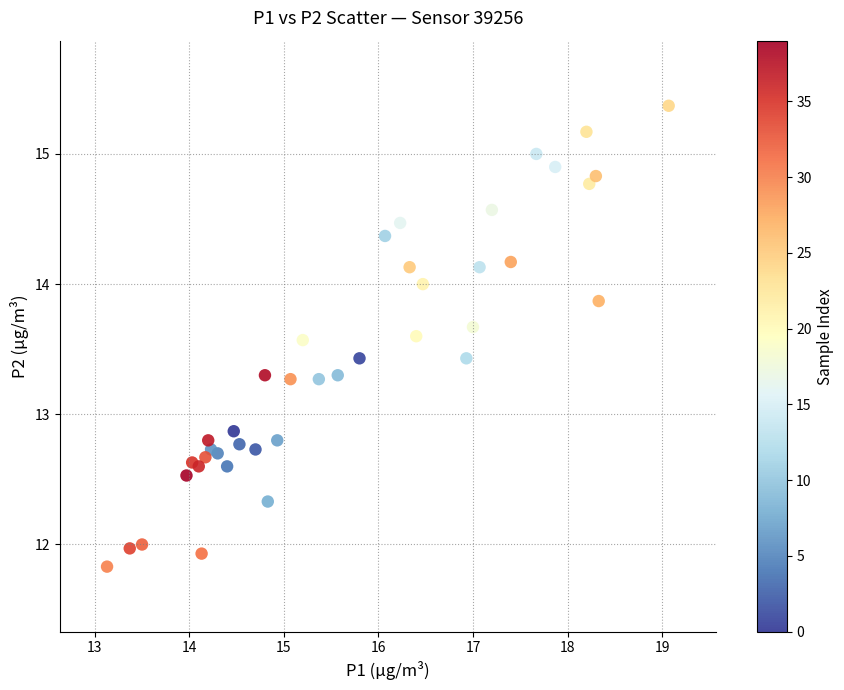

What Y value in the scatter plot is closest to 13?

12.9